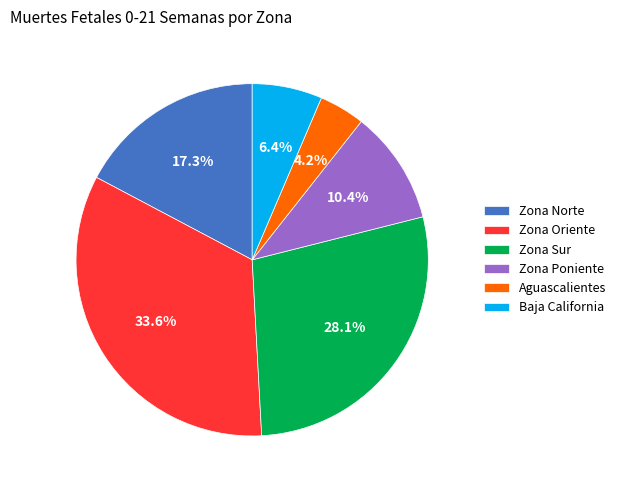

Which has a higher value, Zona Sur or Zona Oriente?

Zona Oriente